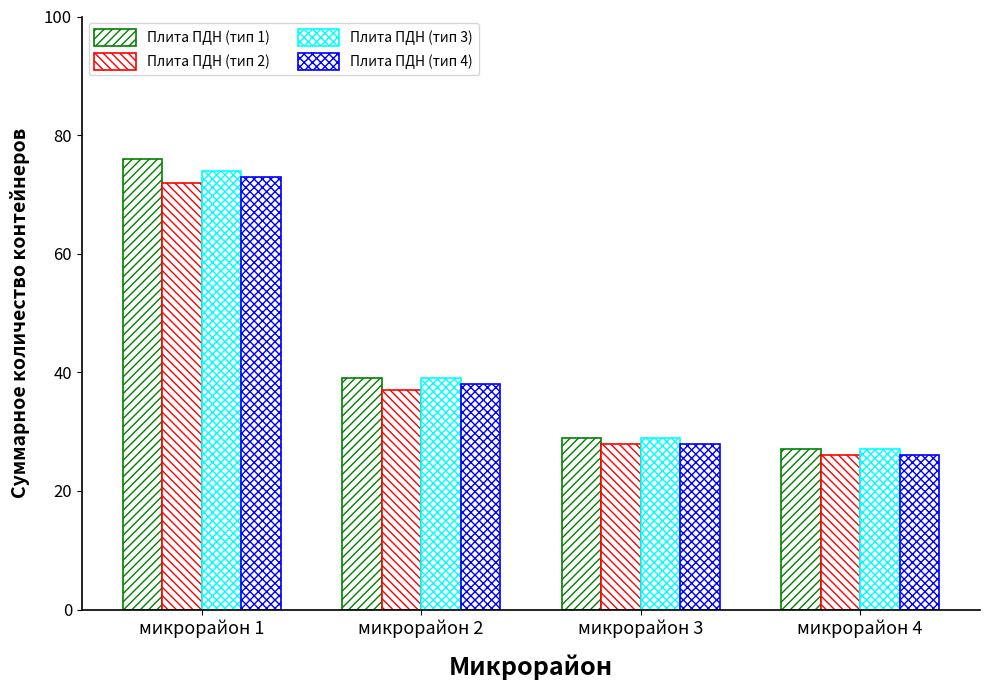

How many bars are there in each group?

4